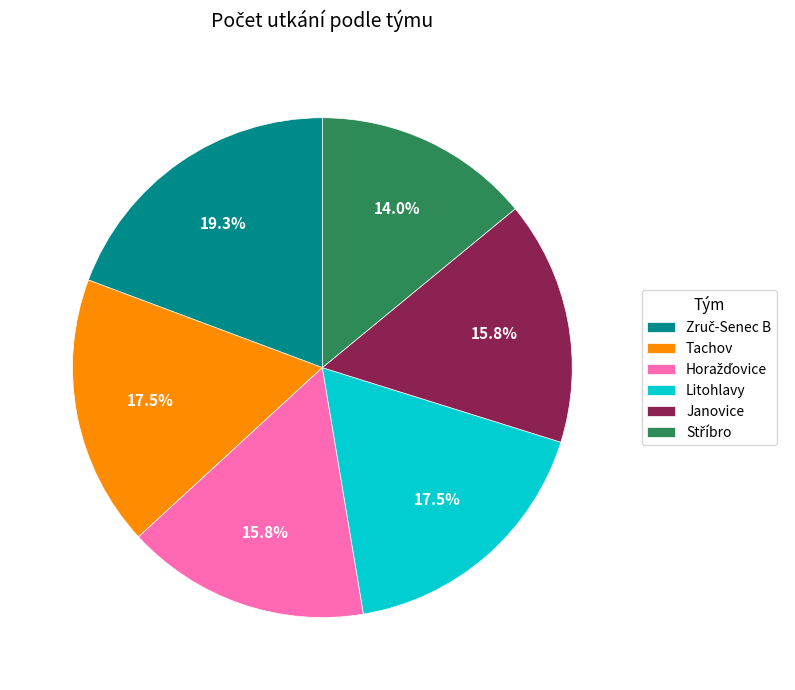

Which has a higher value, Janovice or Litohlavy?

Litohlavy